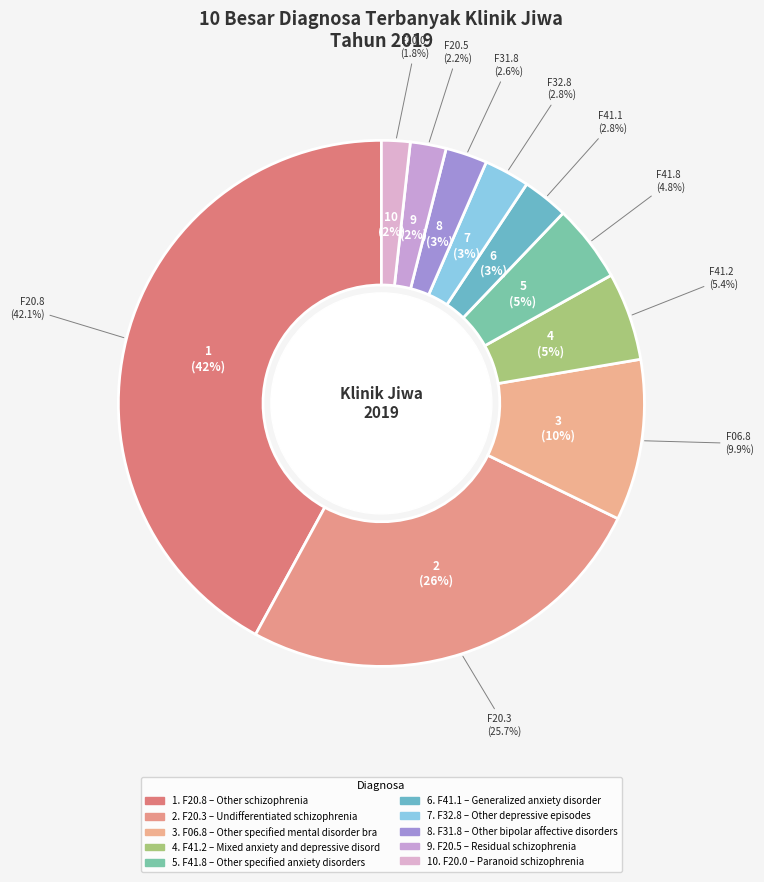

How much of the chart is everything except F20.8?

57.9%